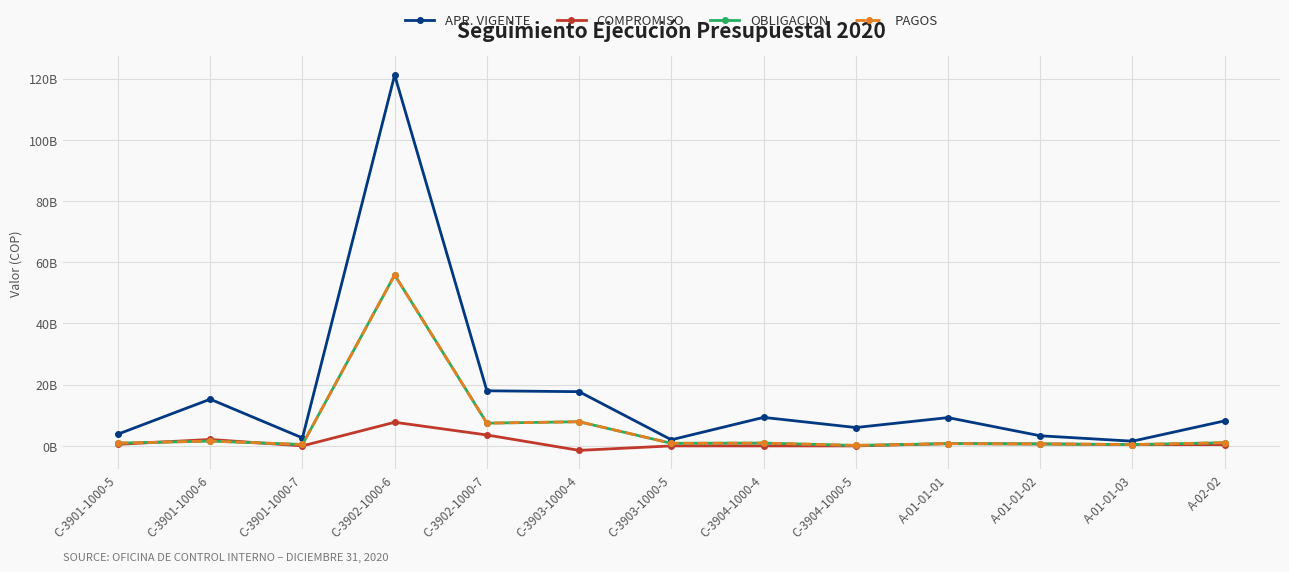

Read the APR. VIGENTE value at C-3901-1000-7.

2600000000.0